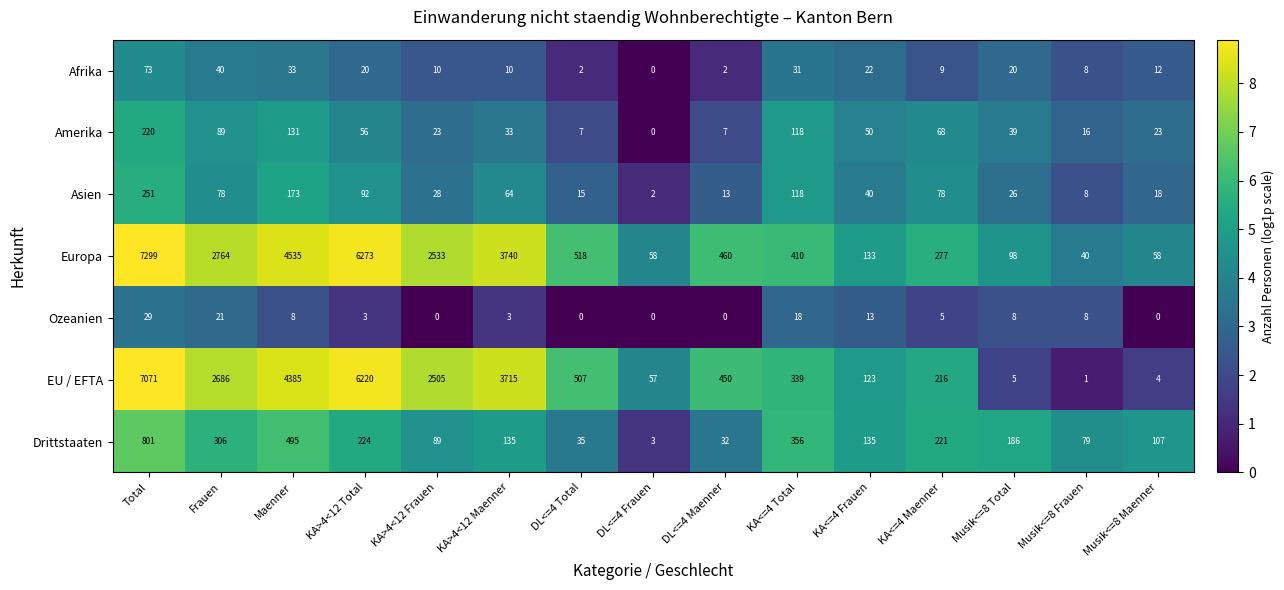

Read the Drittstaaten value at DL<=4 Maenner, to the nearest 10.

30